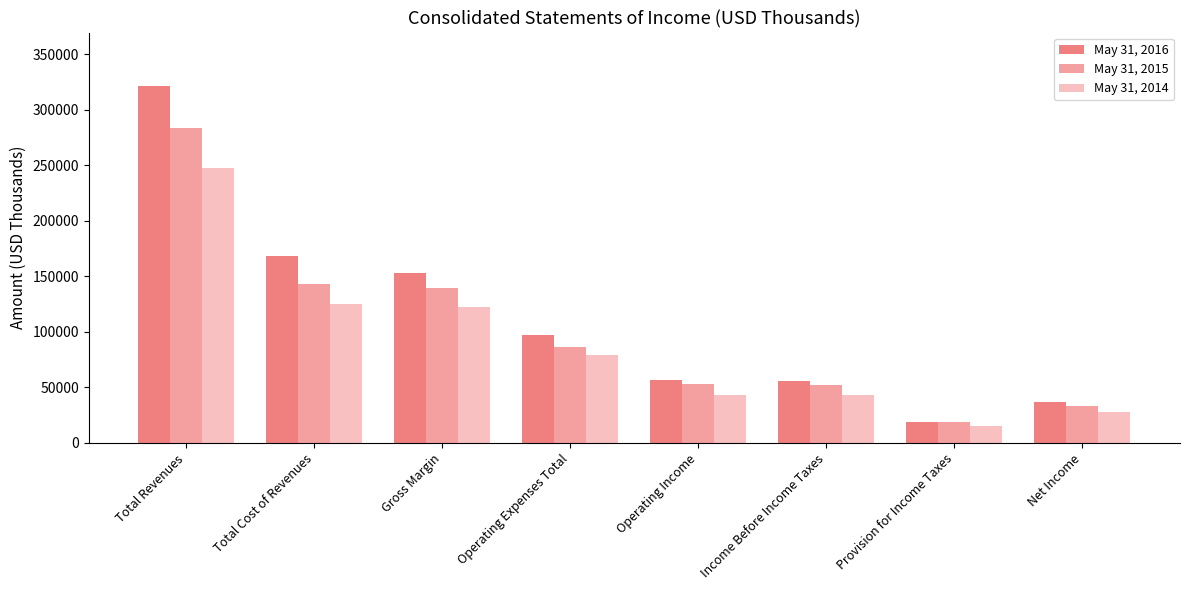

Count the number of data series in this chart.

3